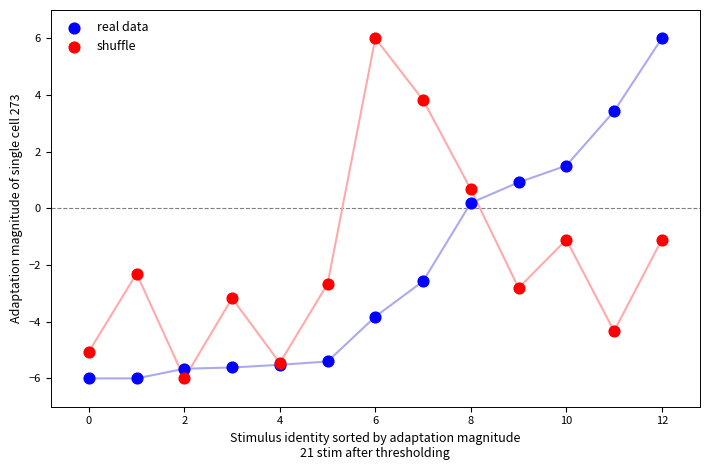

In the shuffle series, what Y value is closest to 0?

0.7